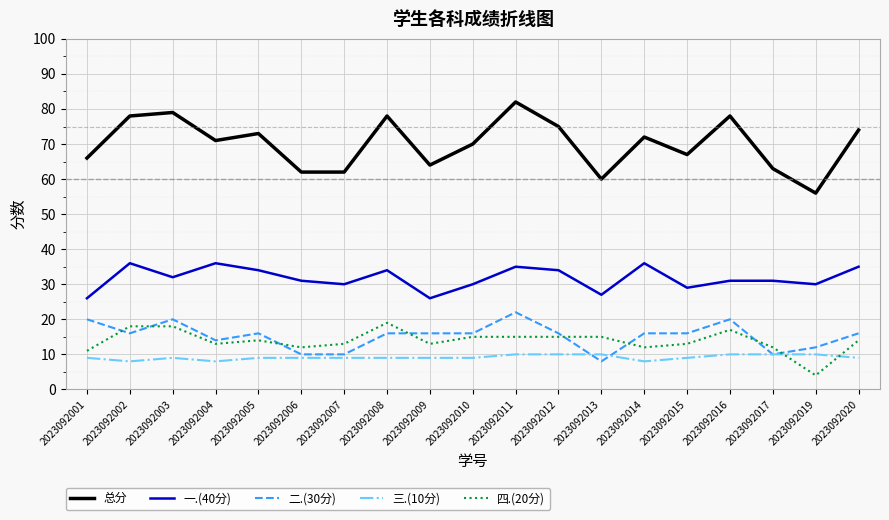

List the series in order of their peak value, lowest first.

三.(10分), 四.(20分), 二.(30分), 一.(40分), 总分